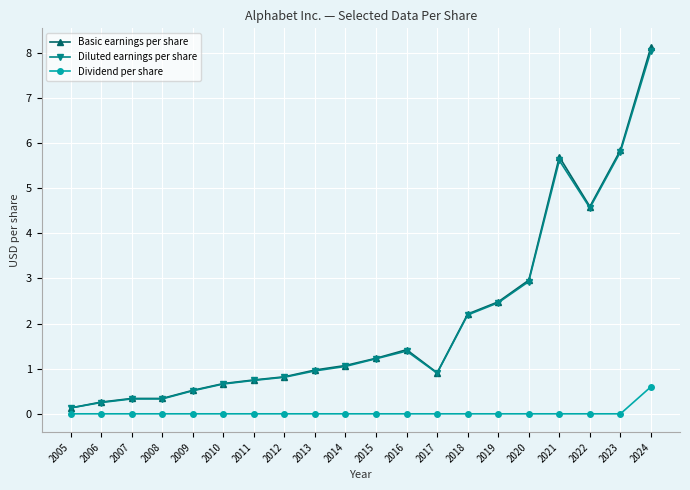

At which label is Diluted earnings per share closest to 4?

2022